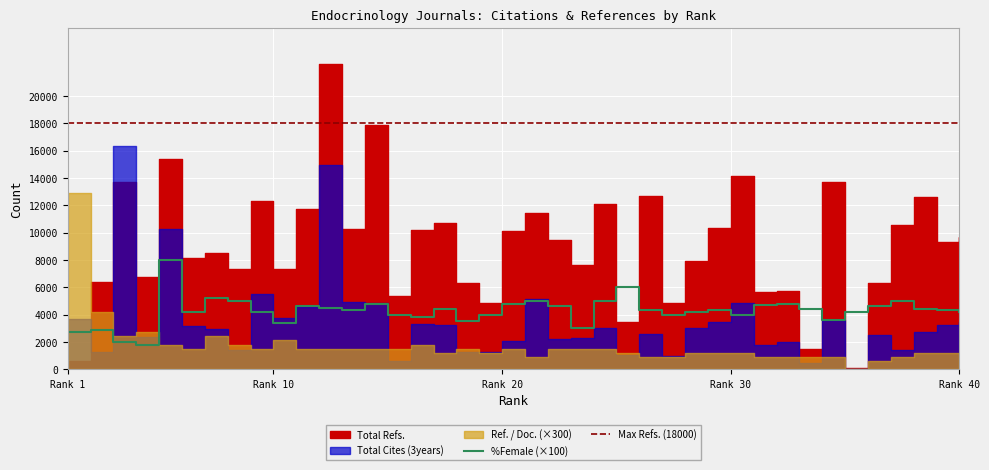

Which category has the lowest value in the Total Refs. series?

35